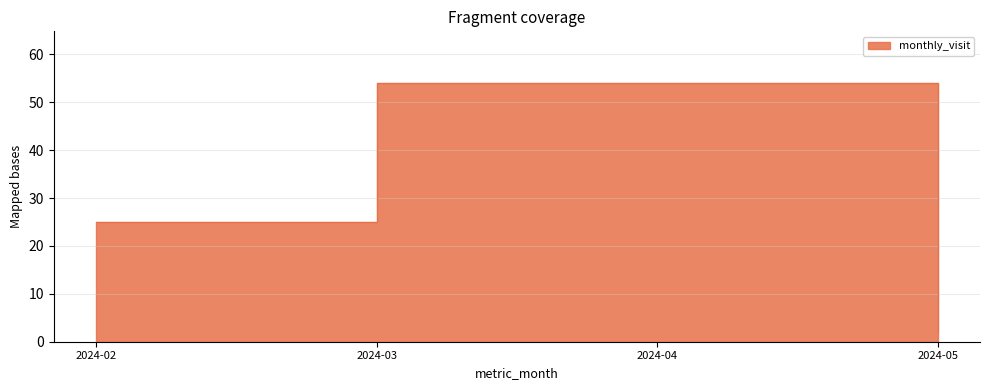

Rank the categories by value from lowest to highest.

2024-05, 2024-02, 2024-03, 2024-04